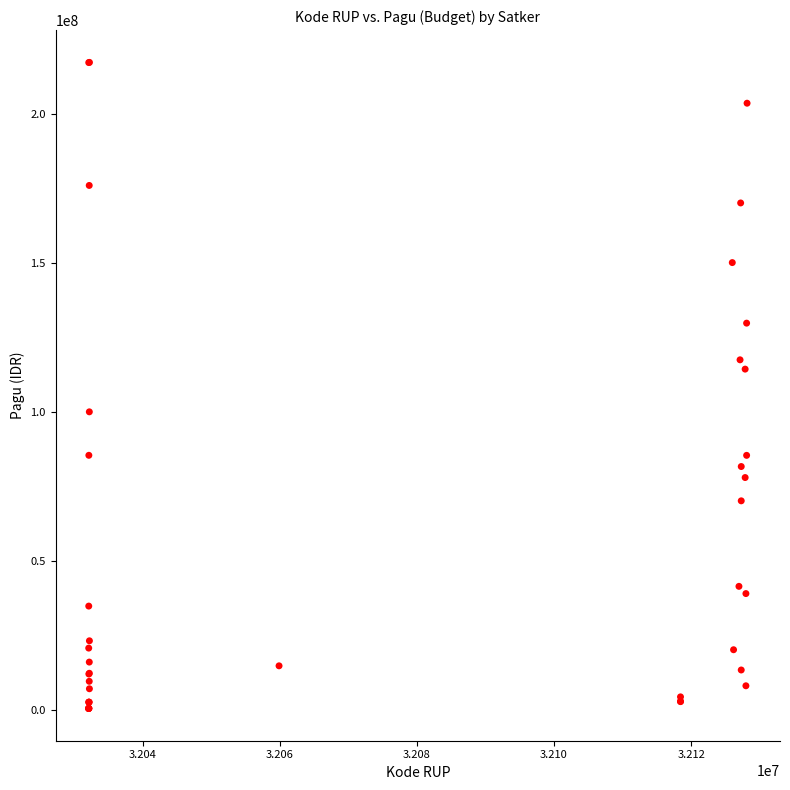

What Y value in the scatter plot is closest to 108830000?

114296000